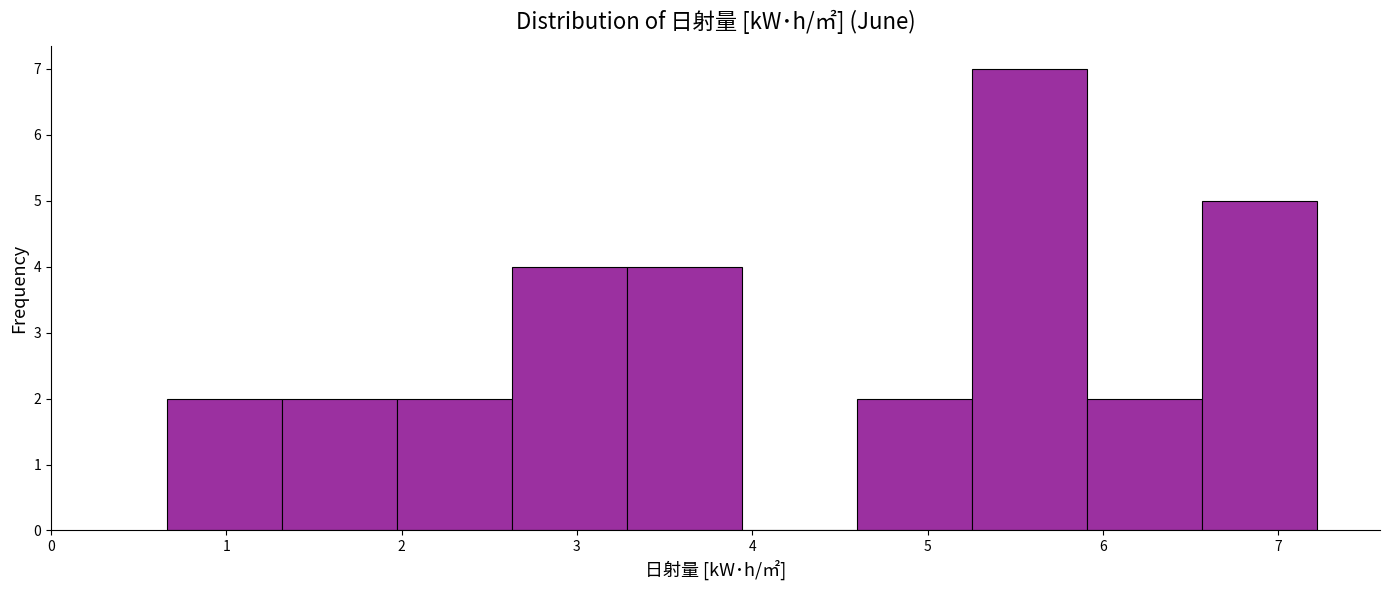

What is the height of the bar covering 2.0 to 2.6 on the x-axis? Neither the bar edges nor the heights are printed on the chart, so give them approximately, as read against the axes.

2